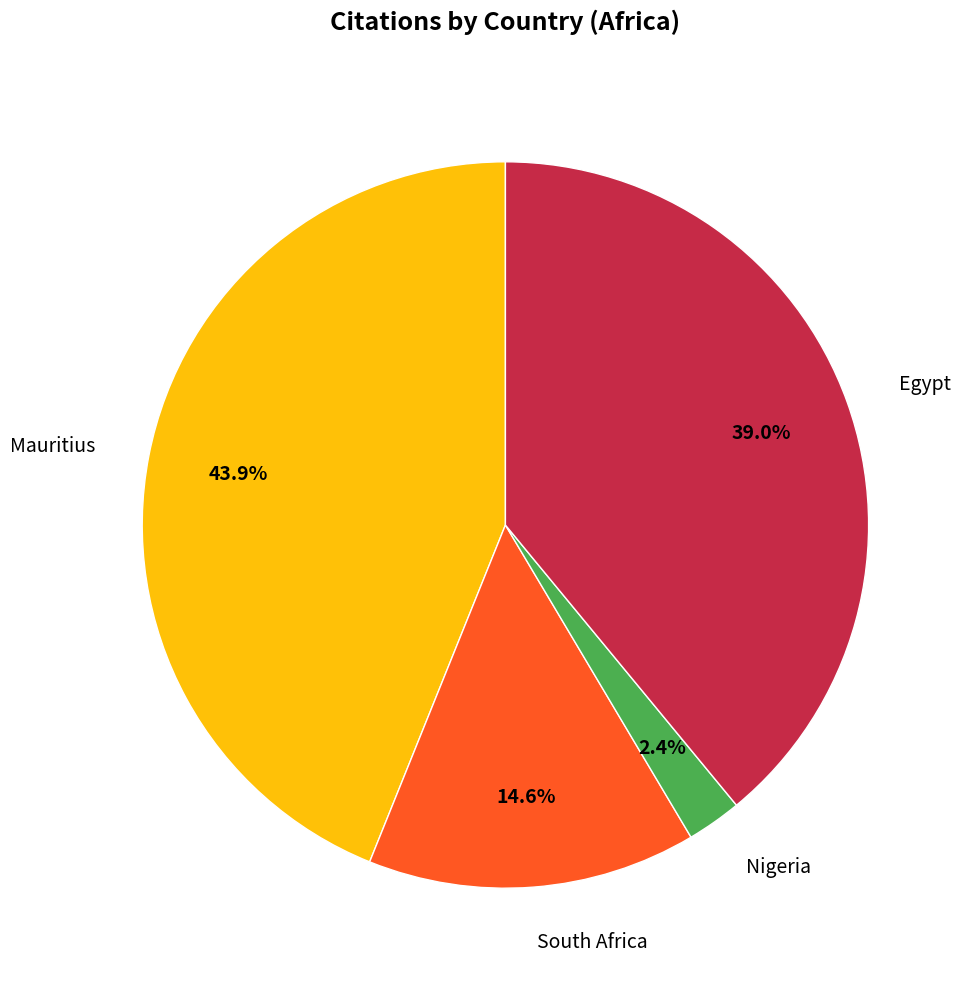

Rank the categories by value from highest to lowest.

Mauritius, Egypt, South Africa, Nigeria